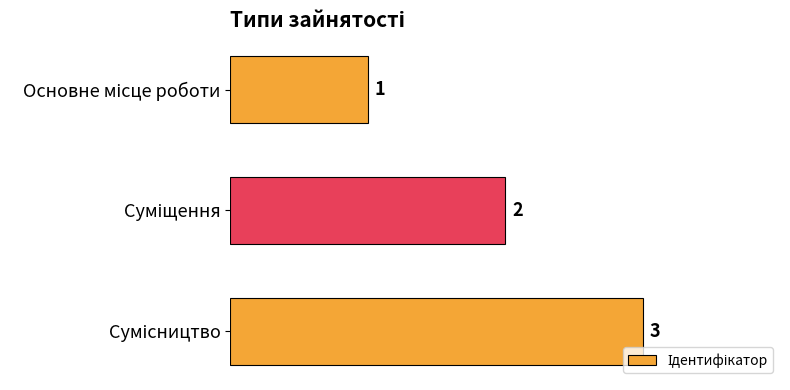

How many values are below 2?

1